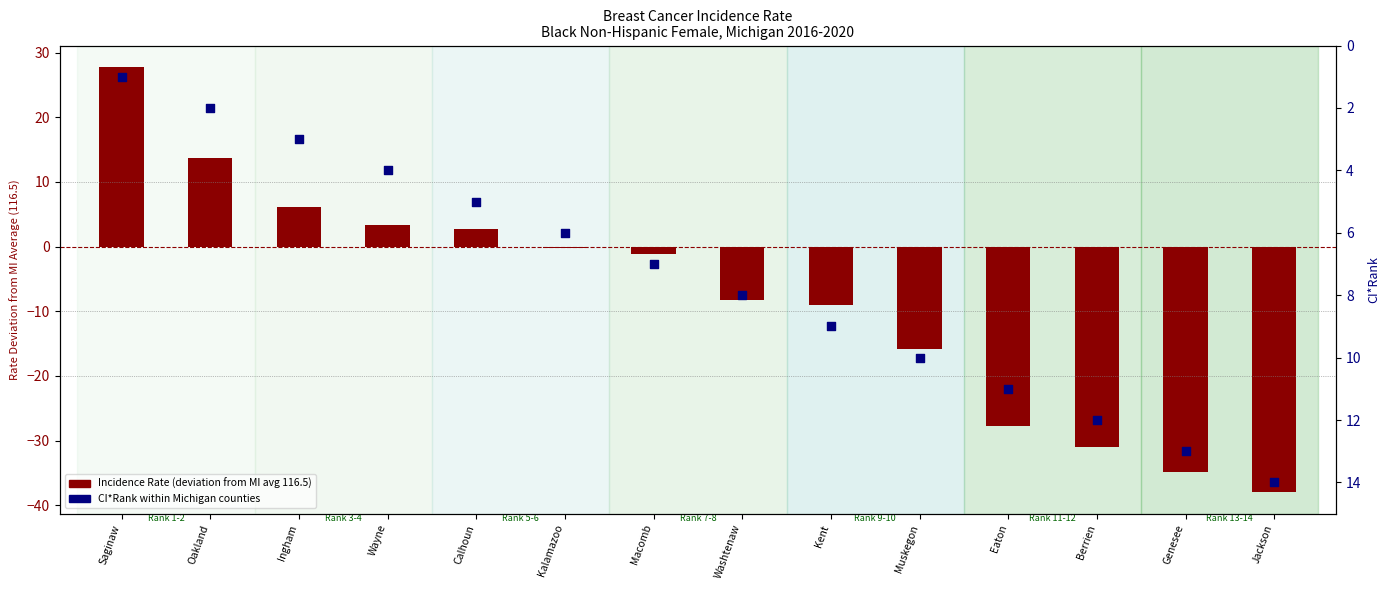

Which series contains the highest Y value?

Age-Adjusted Incidence Rate (deviation from MI avg)